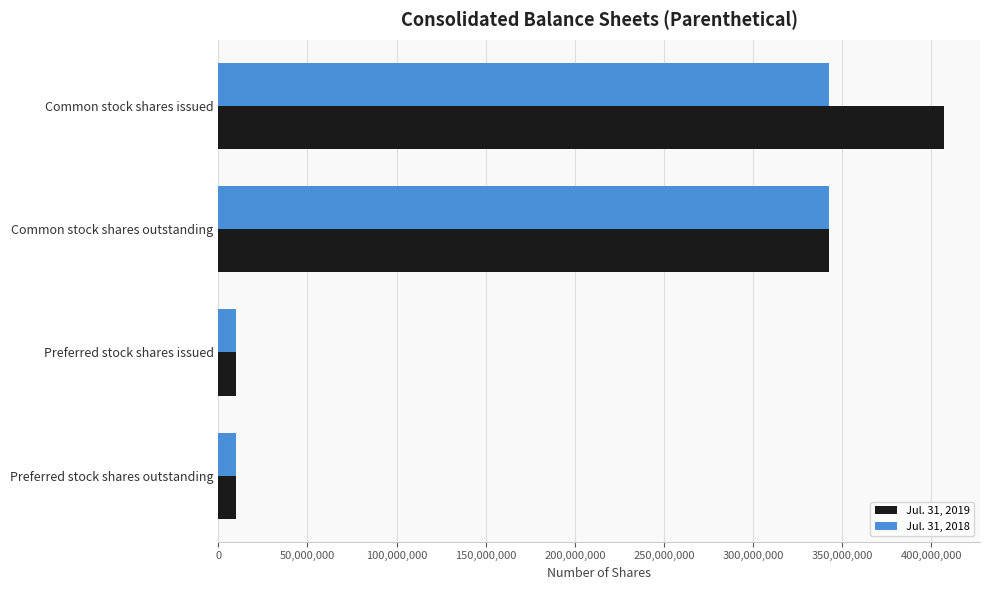

What is the difference between the second highest and minimum values in the Jul. 31, 2018 series?

332628540